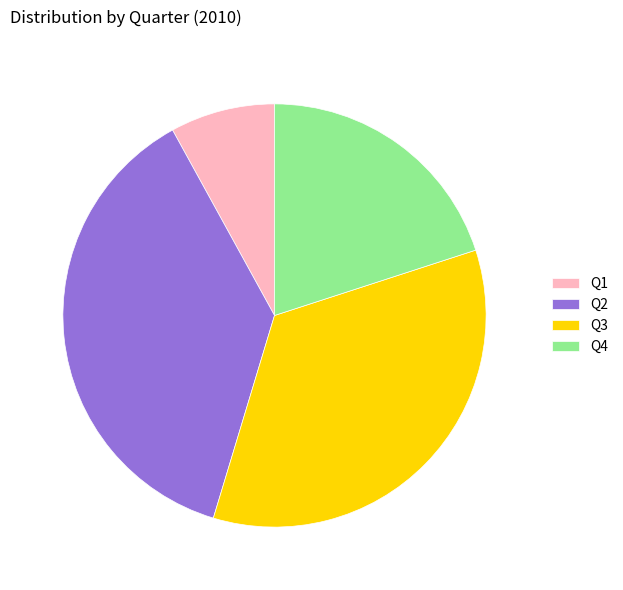

Do Q3 and Q2 together represent more than half of the pie?

Yes